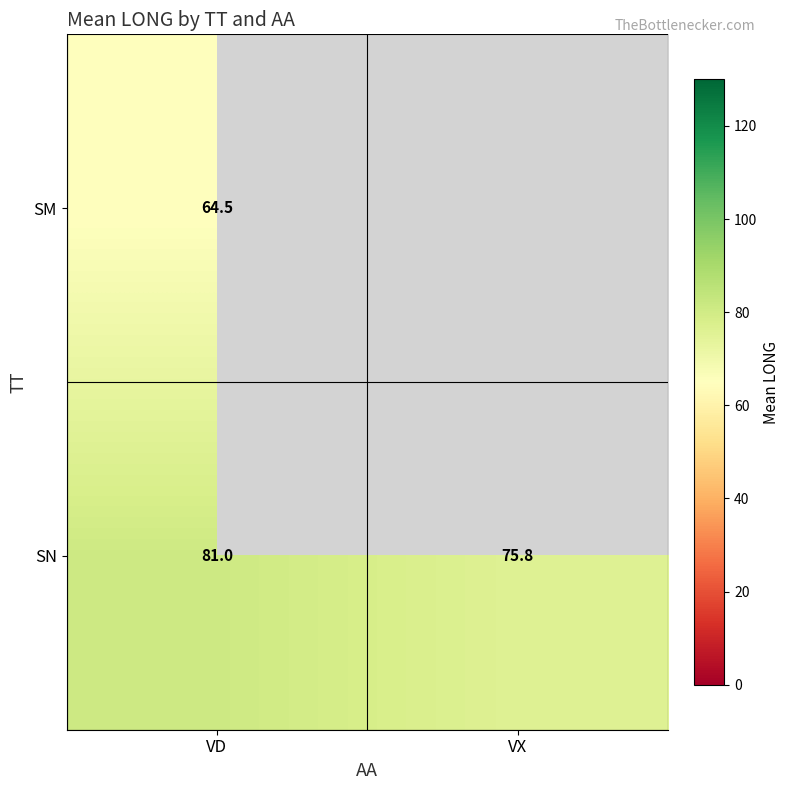

At which label does row_0 reach its minimum?

VD